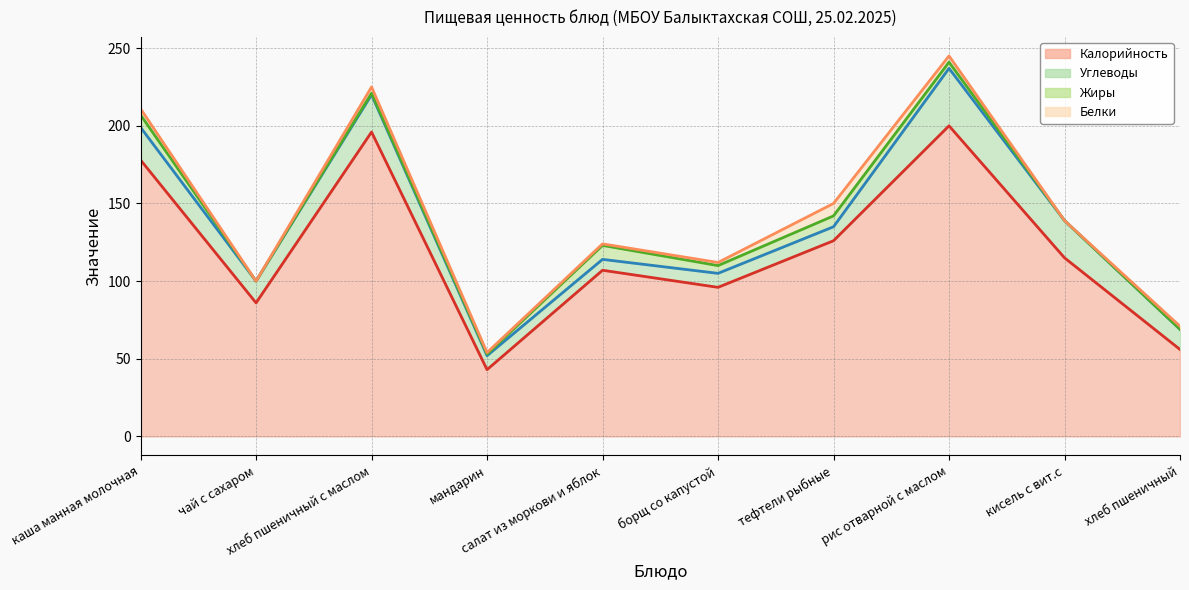

Is the value of Калорийность at хлеб пшеничный с маслом greater than the value of Углеводы at мандарин?

Yes